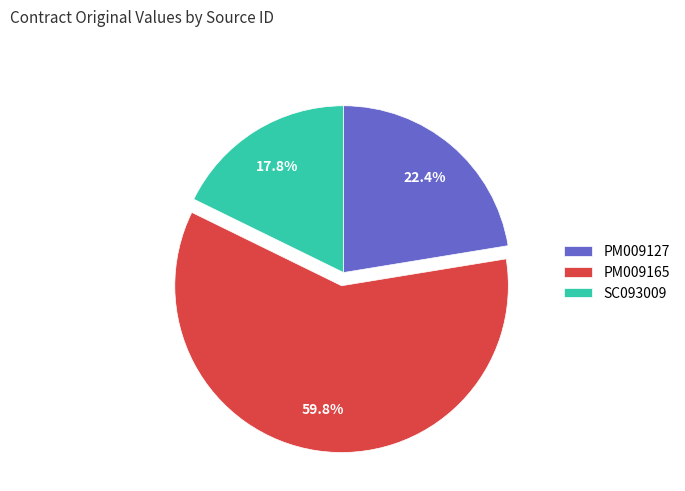

Between PM009127 and PM009165, which is larger?

PM009165